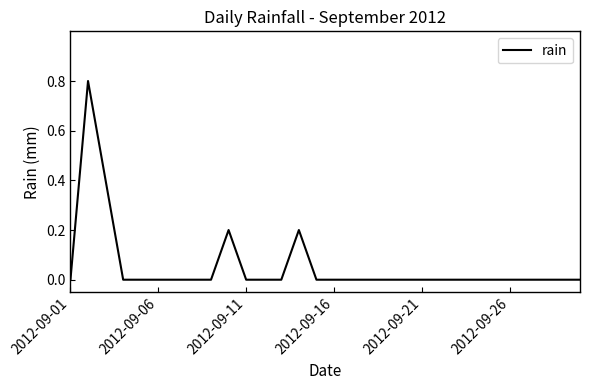

Does the chart display data point markers on the line(s)?

No